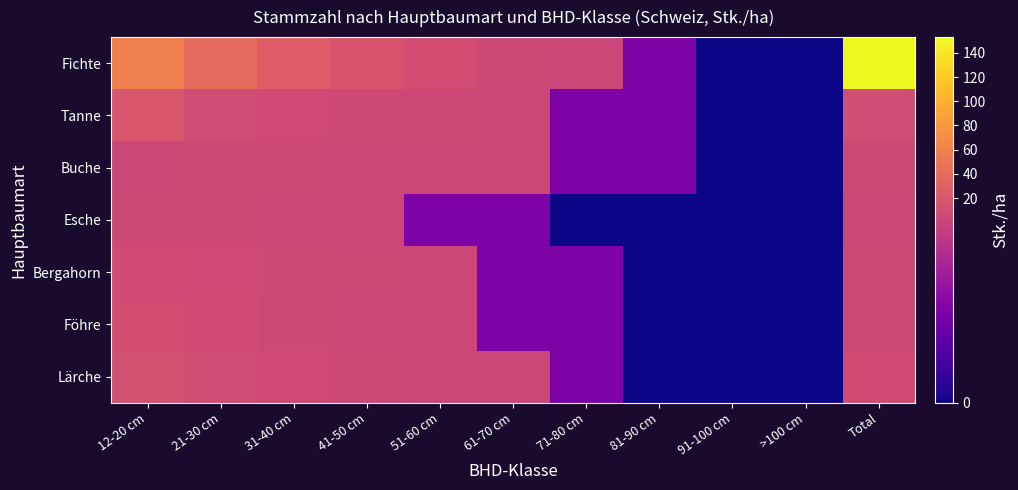

List the series in order of their peak value, highest first.

Fichte, Tanne, Lärche, Föhre, Bergahorn, Buche, Esche